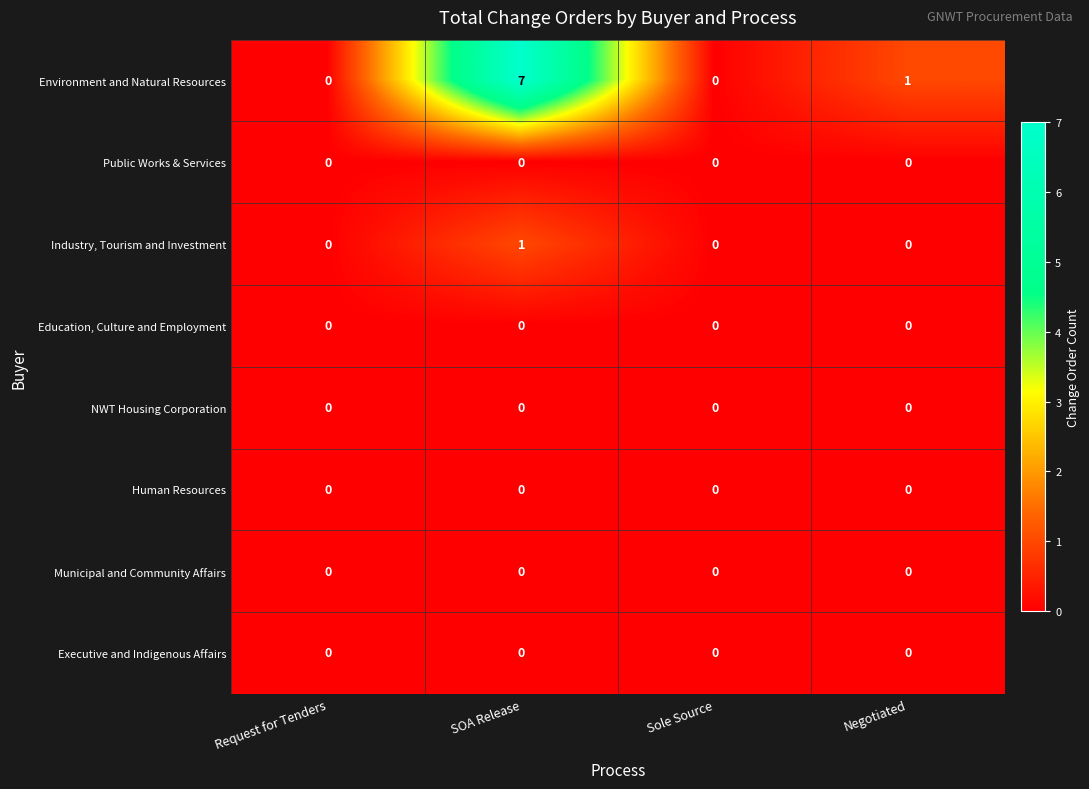

Between Request for Tenders and SOA Release, which series saw the biggest shift?

Environment and Natural Resources